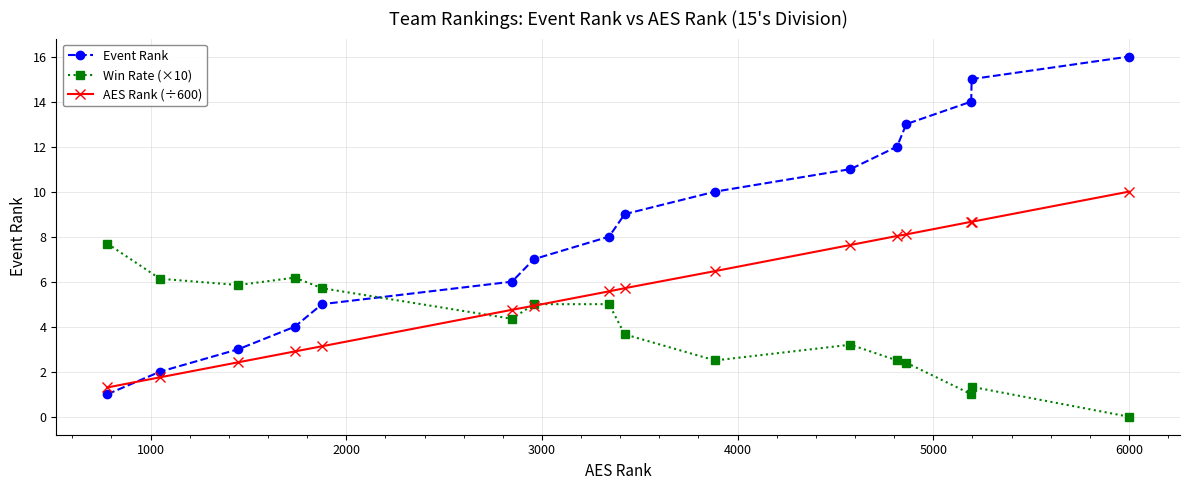

What is the value of the AES Rank (÷600) point at the 4th from the left?

2.9